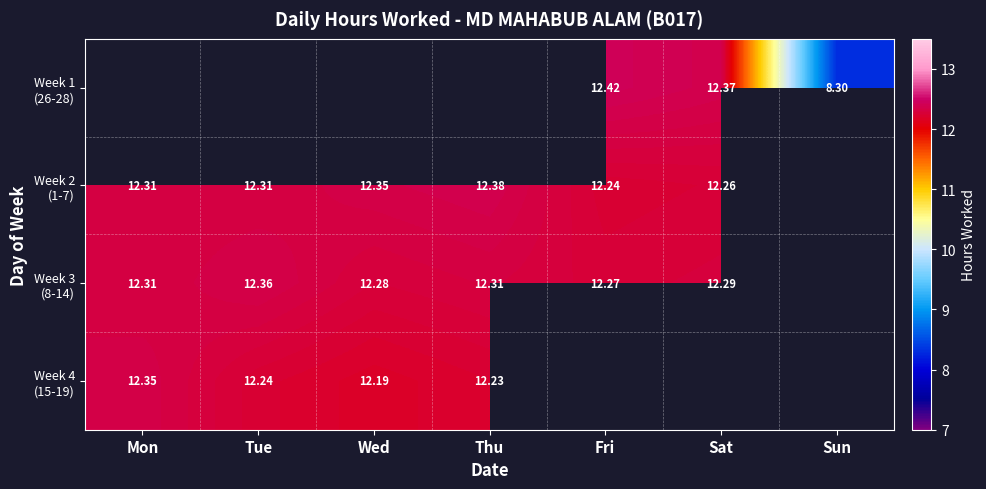

Which category has the lowest value in the Week 2 (1-7) series?

Fri